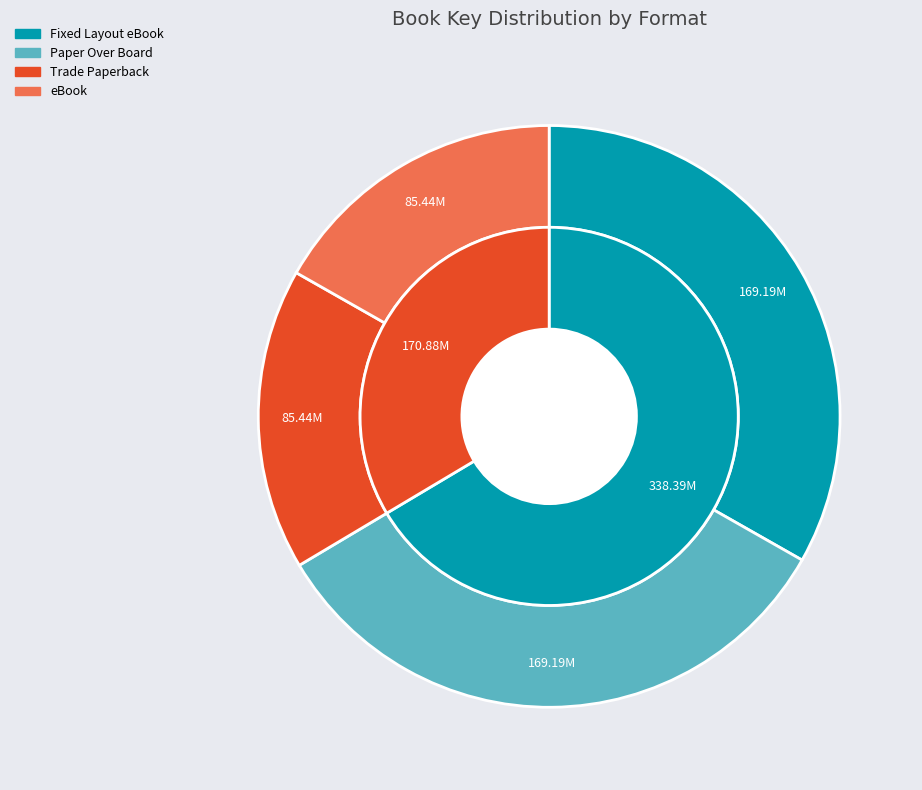

Does Year of Shadows (eBook) account for over 50% of the chart?

No